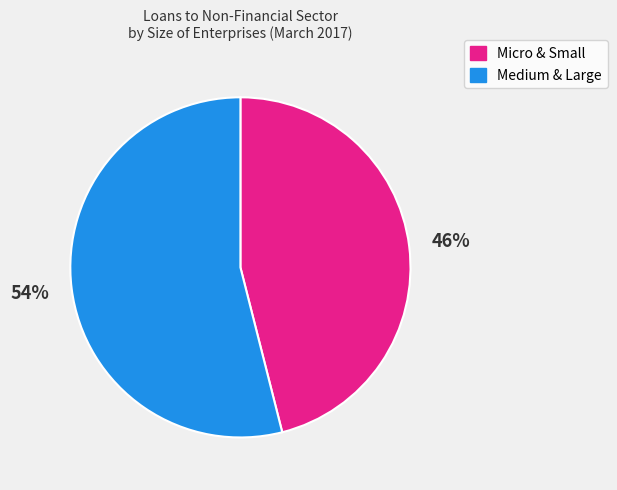

To the nearest percent, what is the average slice percentage?

50%